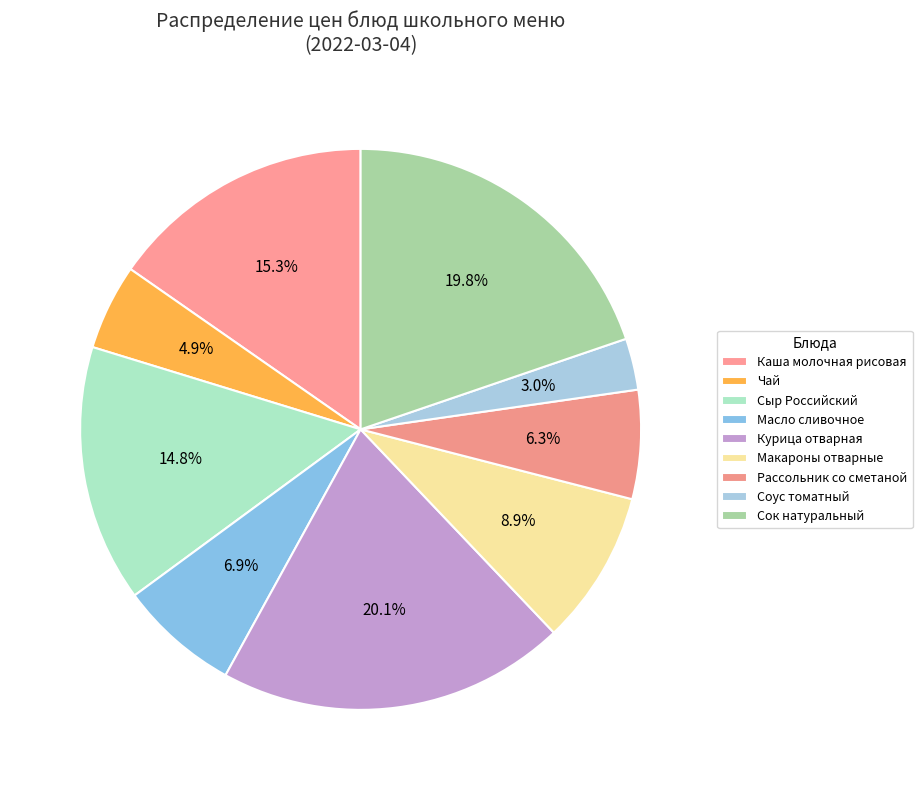

Count the number of slices in the pie.

9